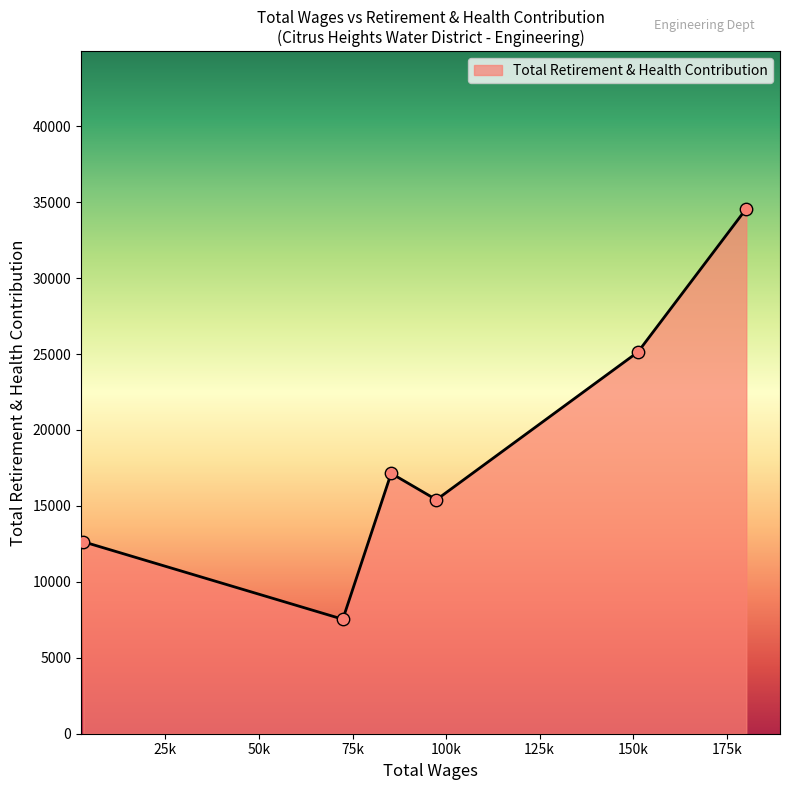

What is the sum of all values?

112431